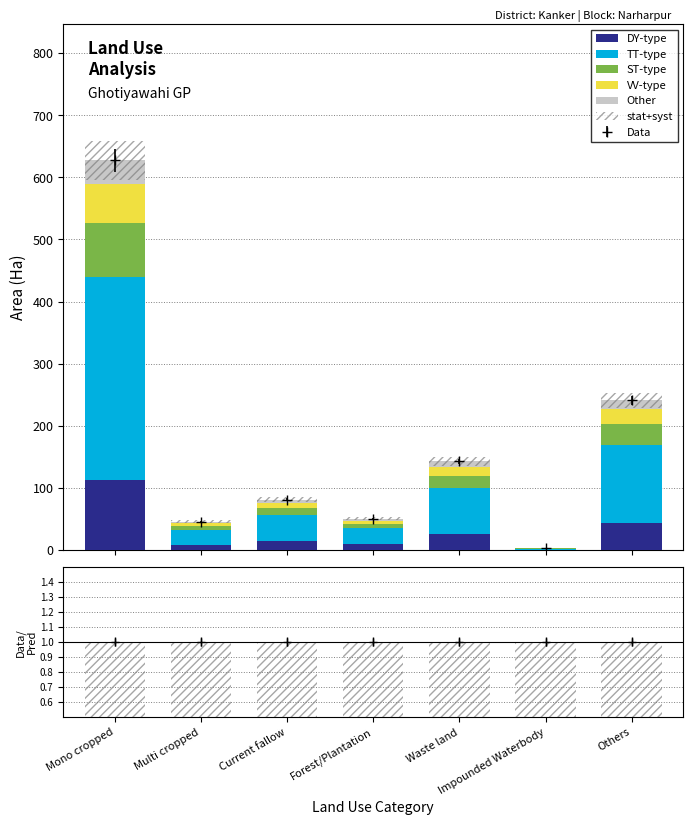

What is the sum of the TT-type values at Multi cropped and Waste land?

97.8